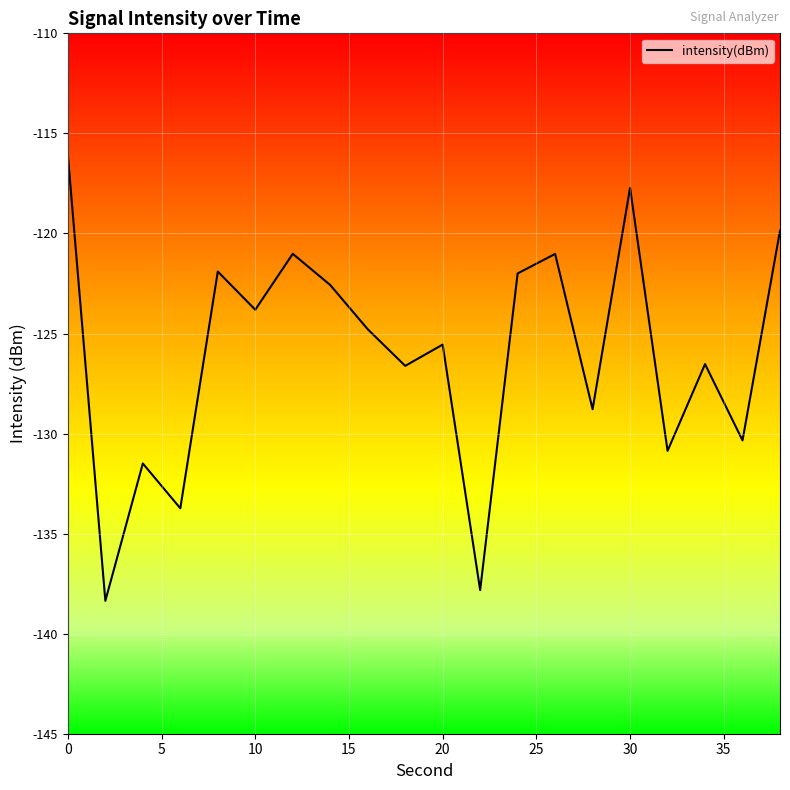

What is the greatest value displayed?

-116.1